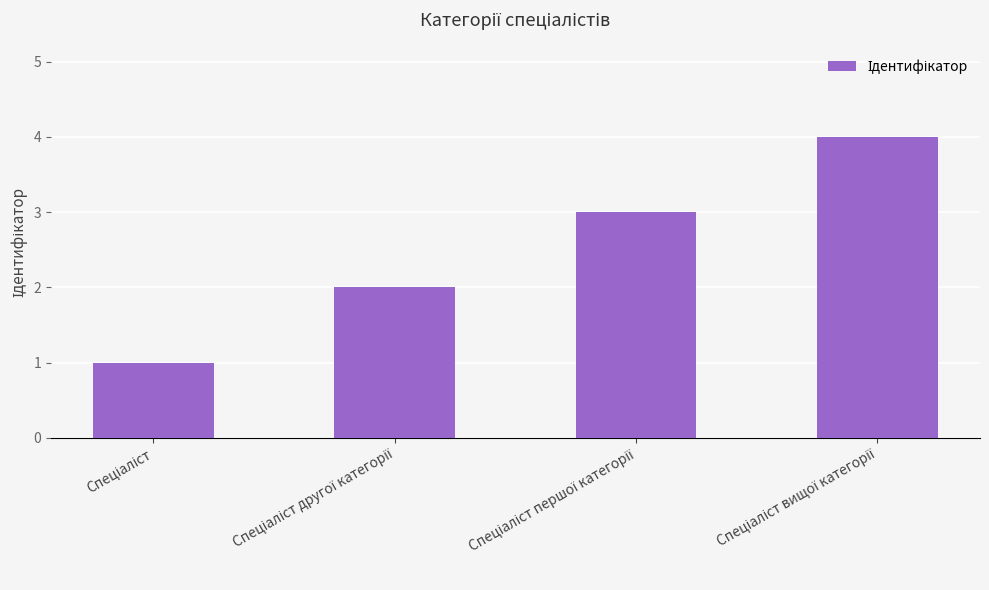

Count the values in the range 2 to 4.

3